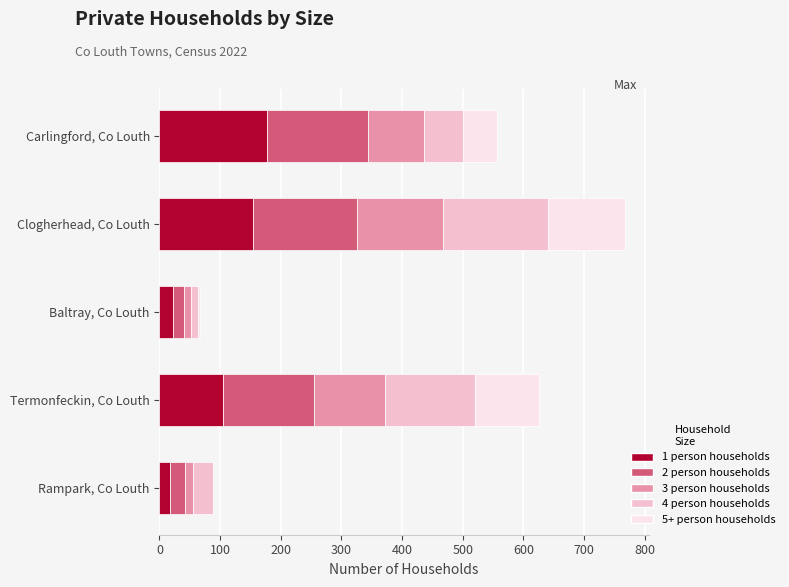

True or false: 1 person households has a value of 152 at Termonfeckin, Co Louth.

False